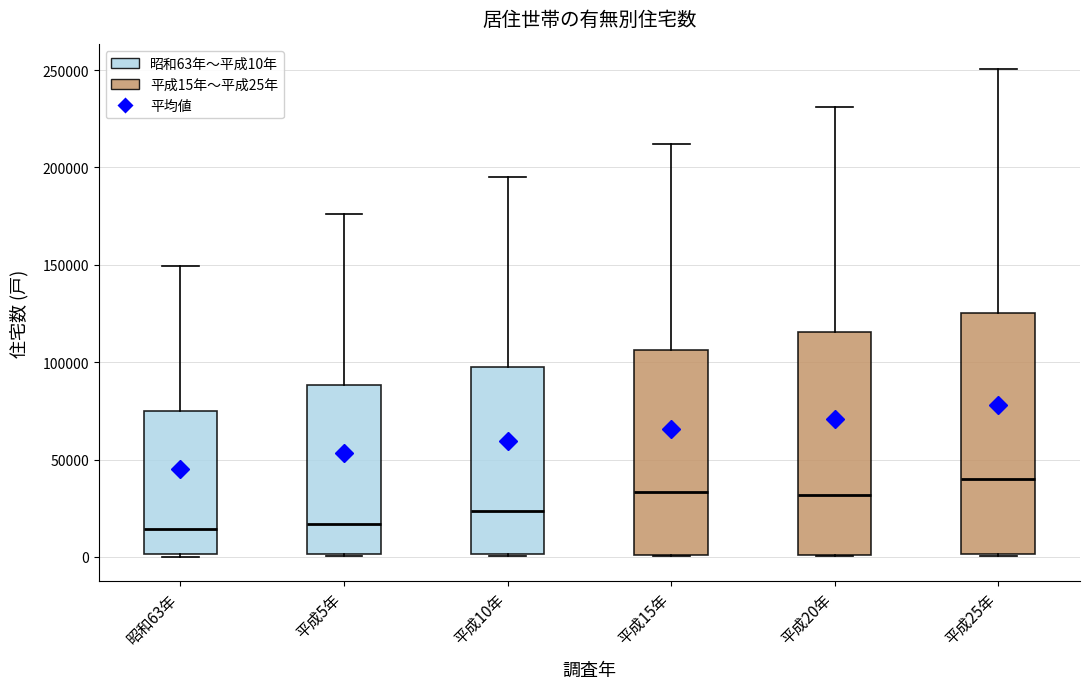

Which box is the tallest, from its lower edge to its upper edge?

平成25年